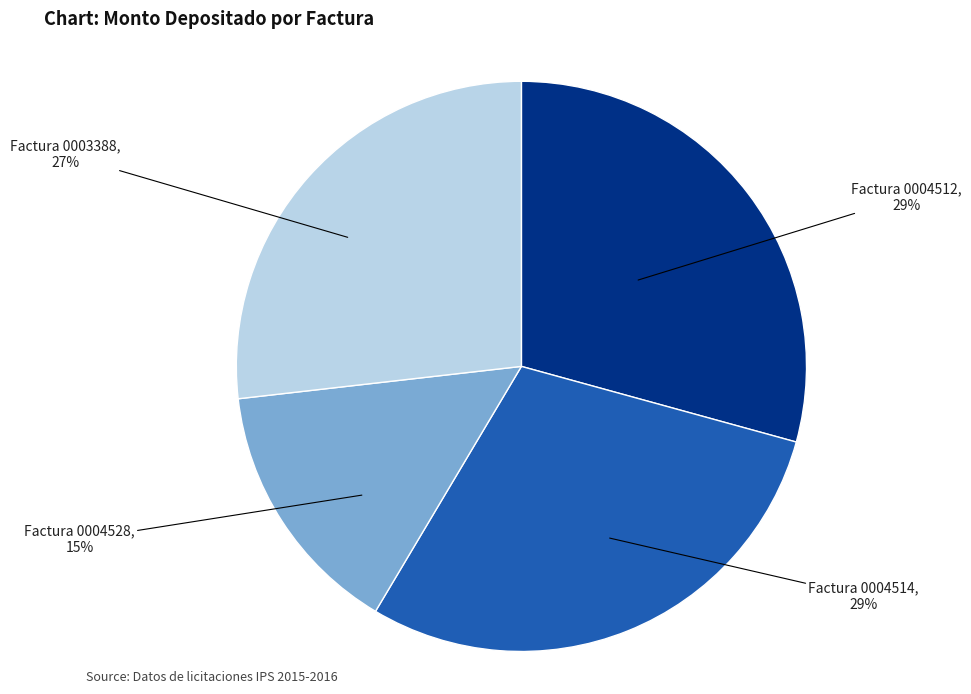

To the nearest percent, what is the average slice percentage?

25%